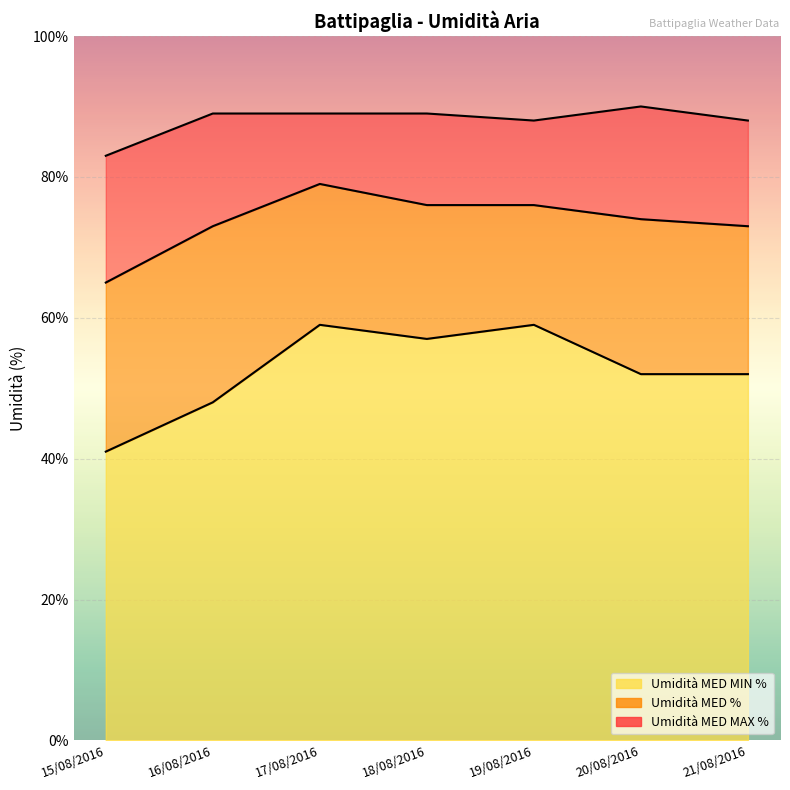

At how many categories does at least one series exceed 82?

7